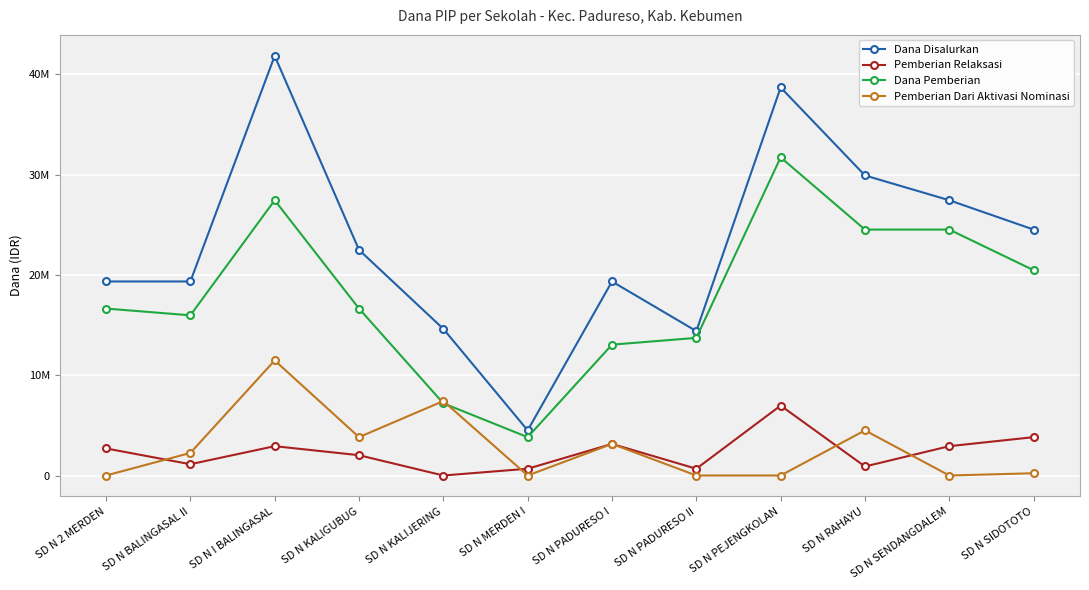

What is the total value across all series at SD N PADURESO II?

28800000